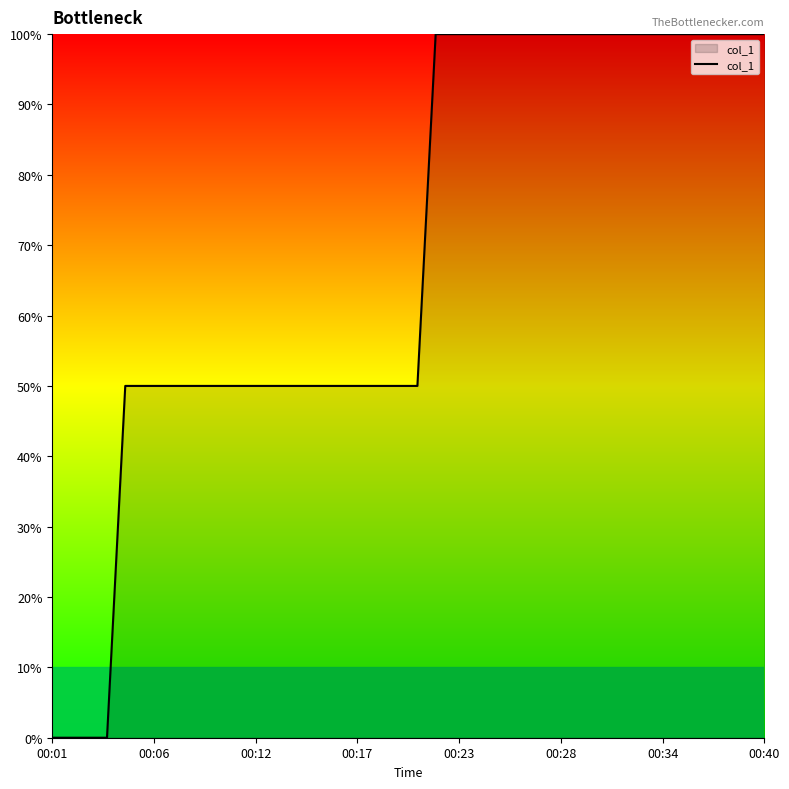

True or false: there are more than 0 points higher than both neighbors.

False